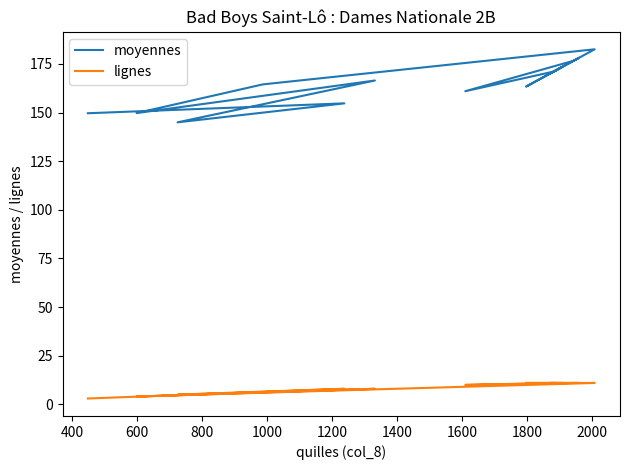

What is the spread (max minus min) of values at 1000?

157.6